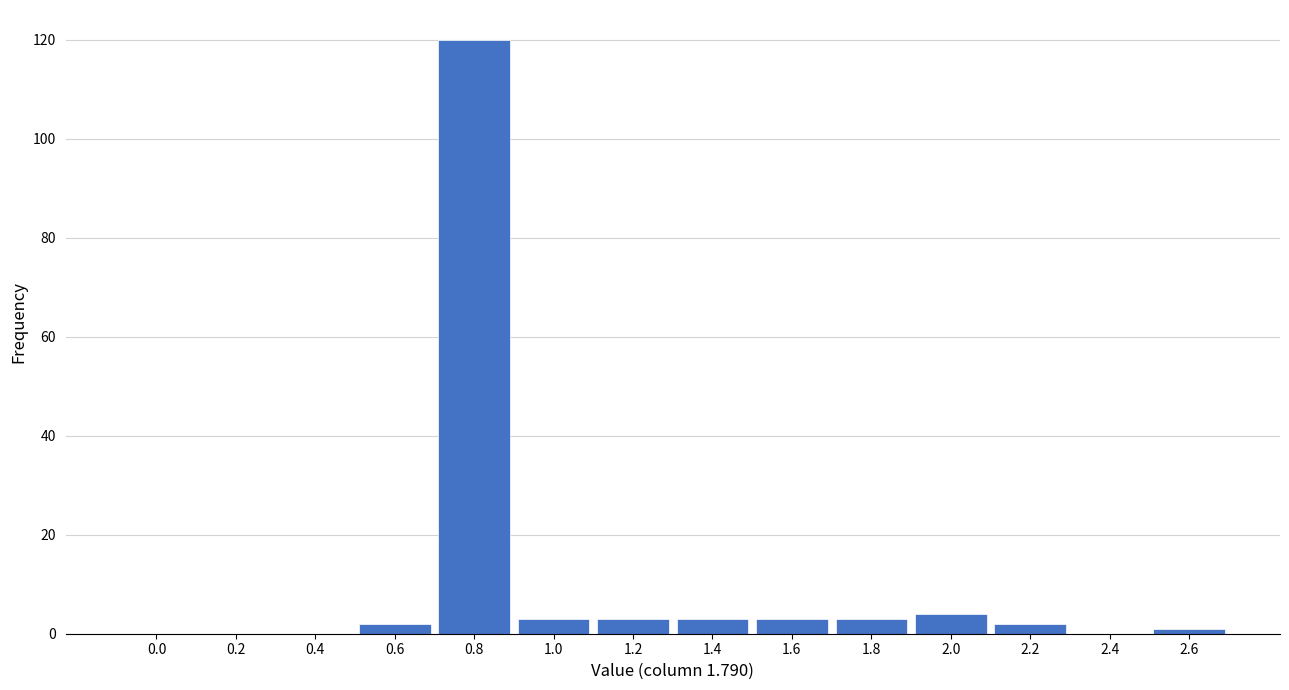

Reading right to left, extract all data points from this chart.

2.6=1	2.4=0	2.2=2	2.0=4	1.8=3	1.6=3	1.4=3	1.2=3	1.0=3	0.8=120	0.6=2	0.4=0	0.2=0	0.0=0